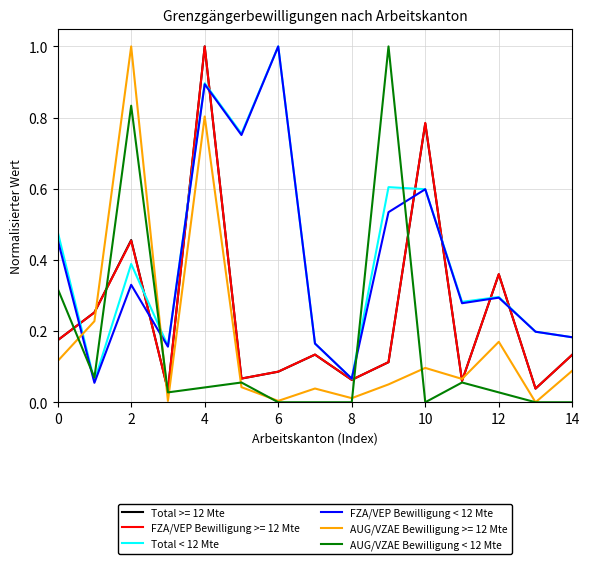

What is the highest value of the FZA/VEP Bewilligung >= 12 Mte series?

1.0